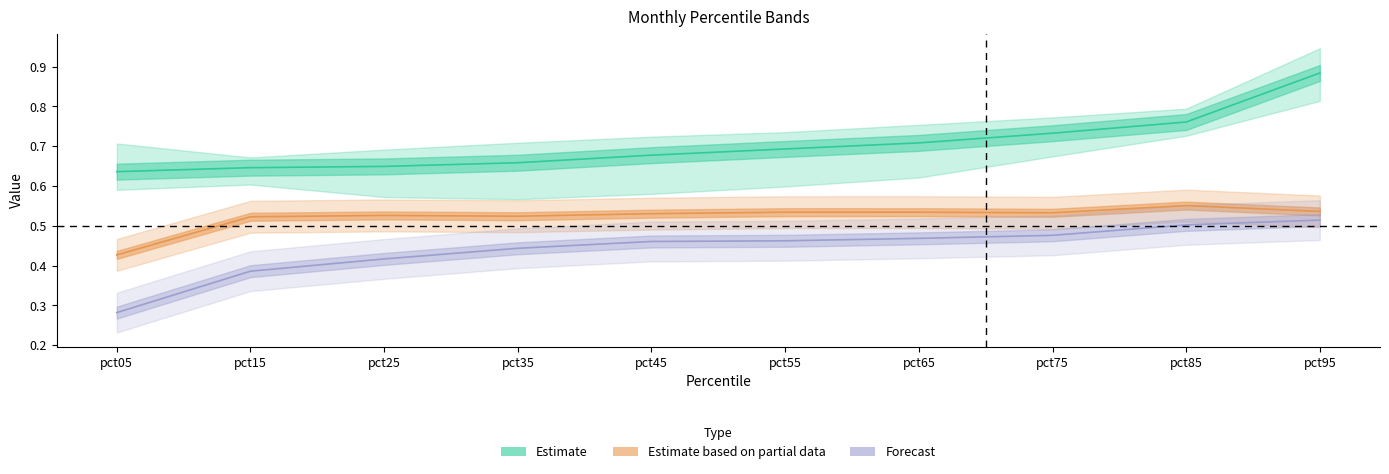

At how many categories does at least one series exceed 0?

10